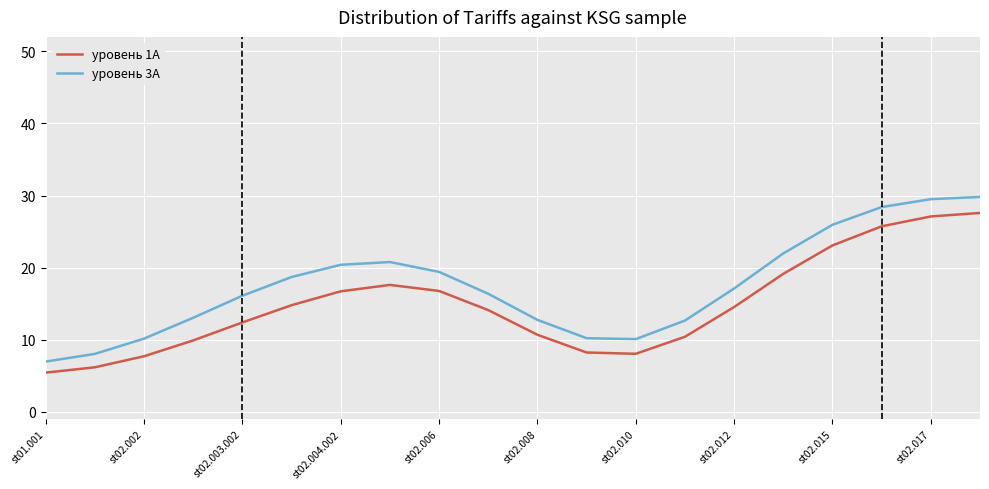

What is the sum of all уровень 3А values?

348.4